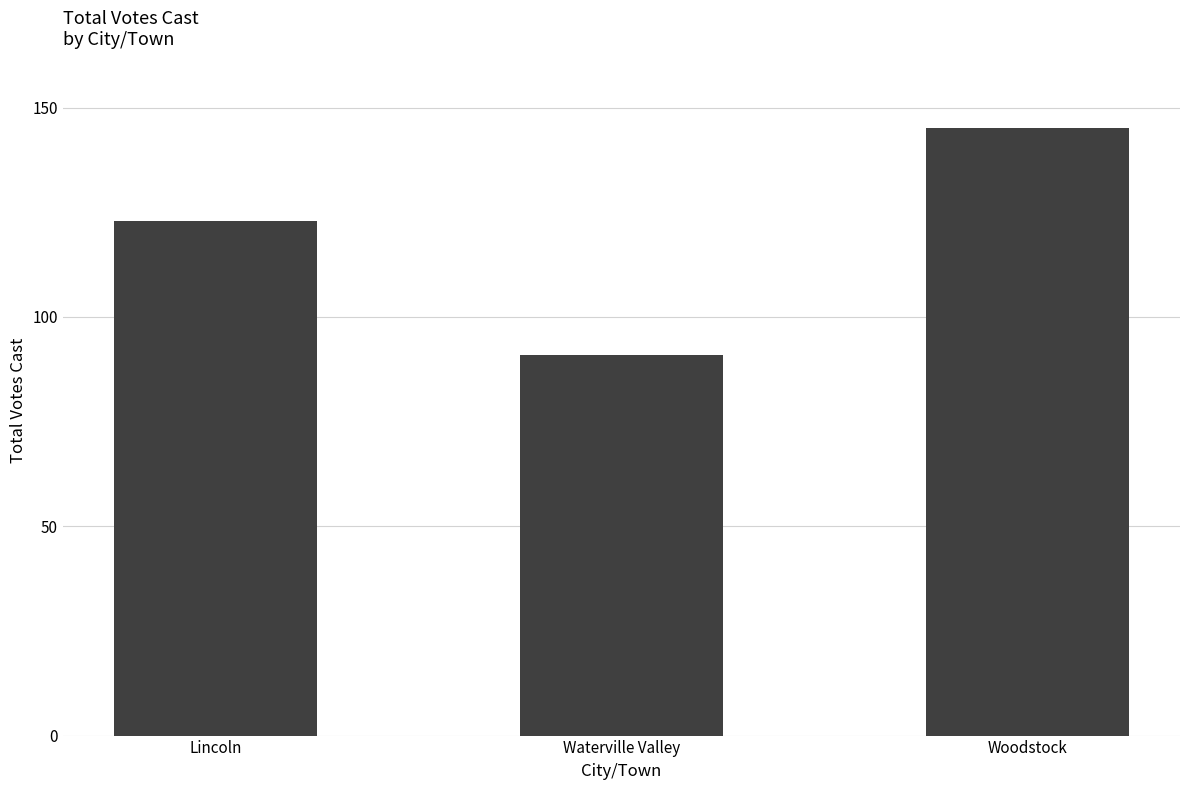

What is the label of the 2nd bar from the left?

Waterville Valley